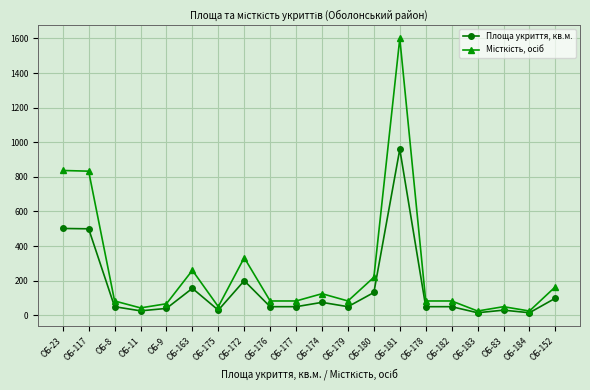

Which category has the highest value across all series?

ОБ-181